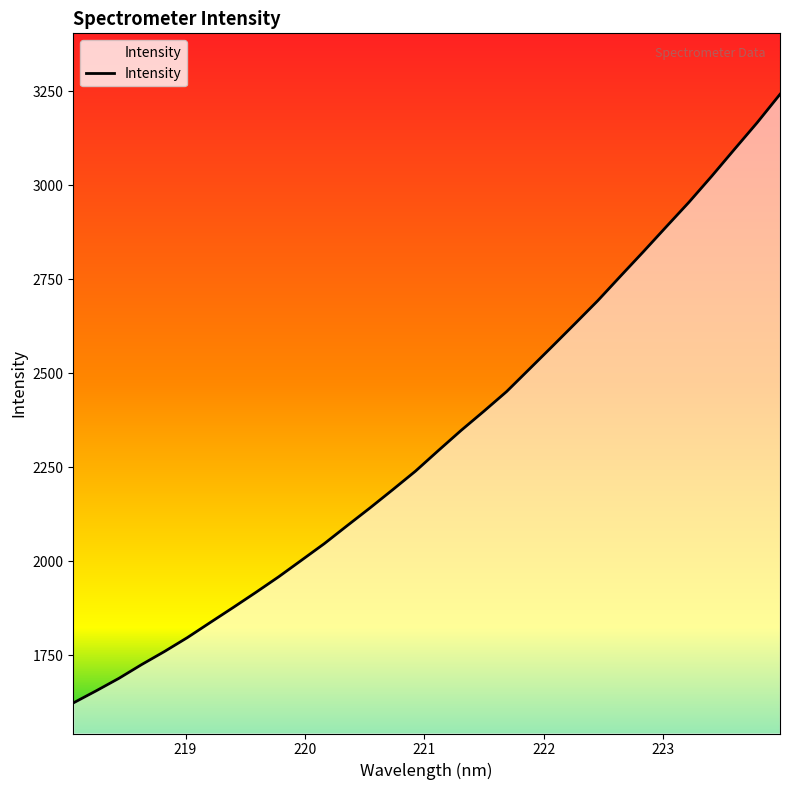

What is the maximum value shown in the chart?

3241.3